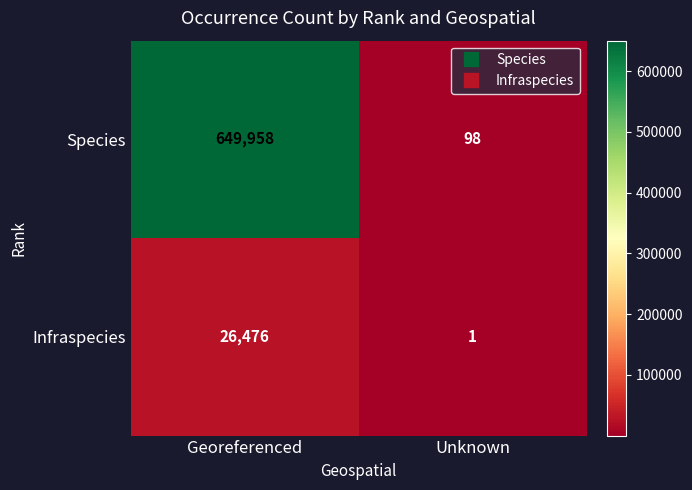

Reading right to left, what are all the values shown in this chart?

Species: Unknown=98	Georeferenced=649958
Infraspecies: Unknown=1	Georeferenced=26476